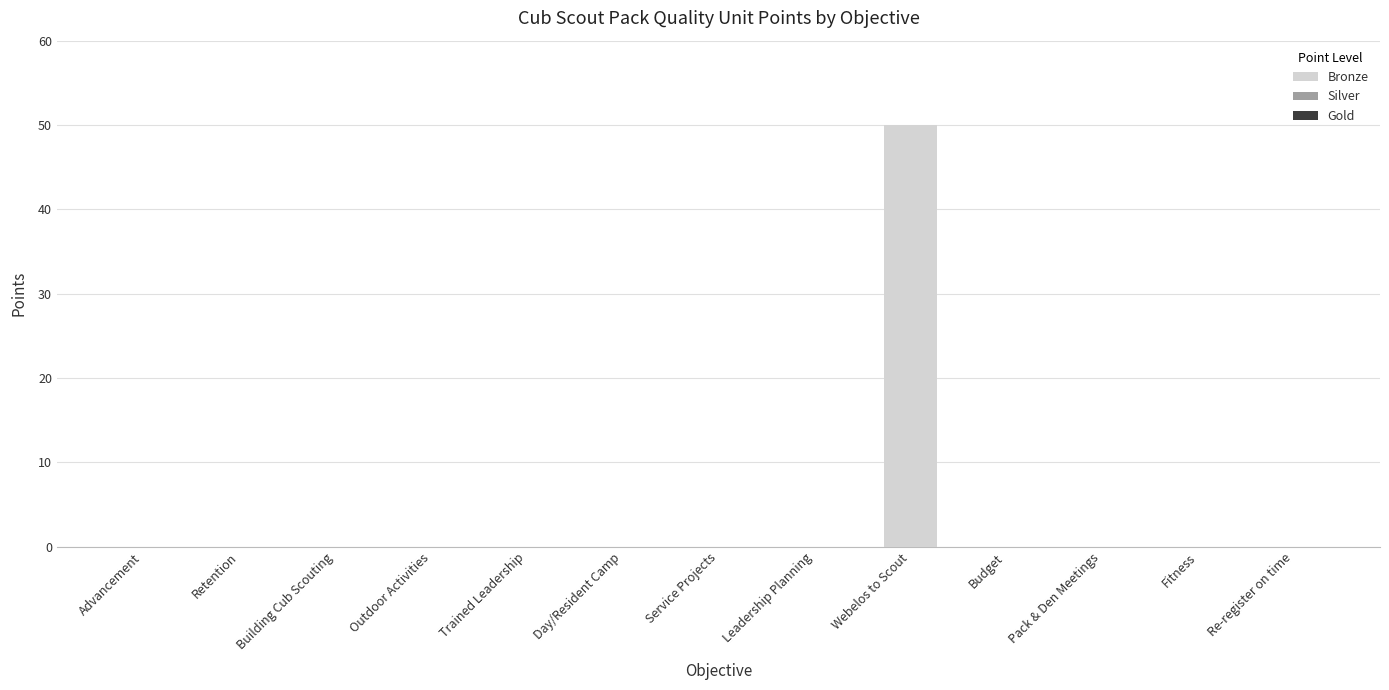

What value does the data have at Webelos to Scout?

50